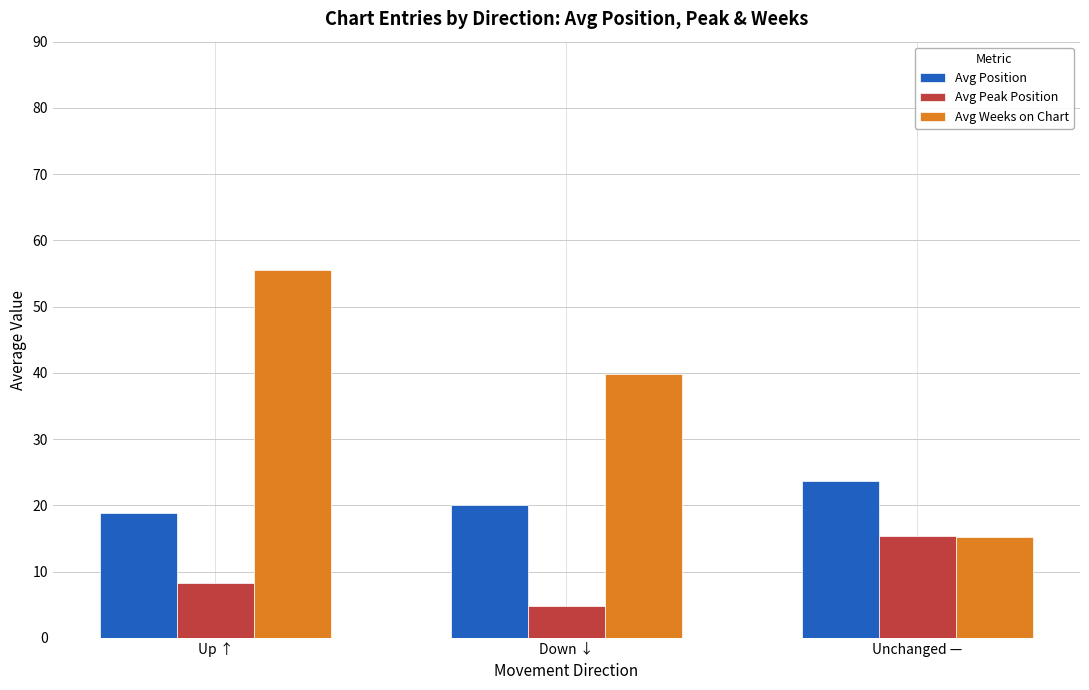

What is the total value across all series at Down ↓?

64.8